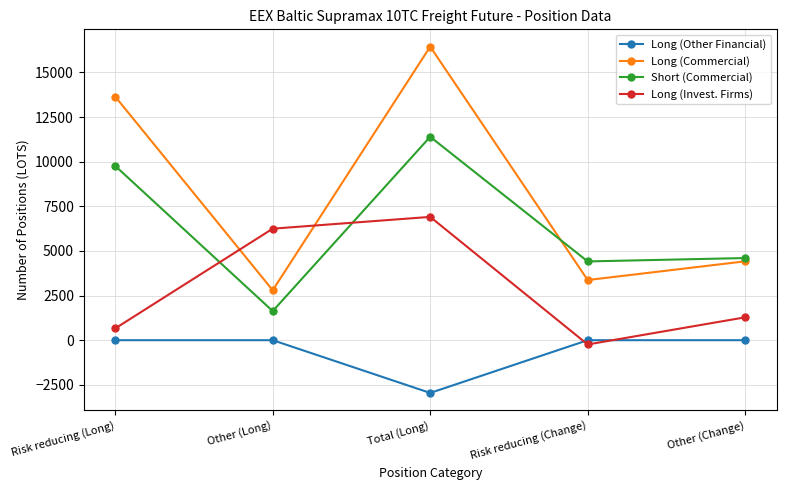

At which label does Short (Commercial) reach its minimum?

Other (Long)